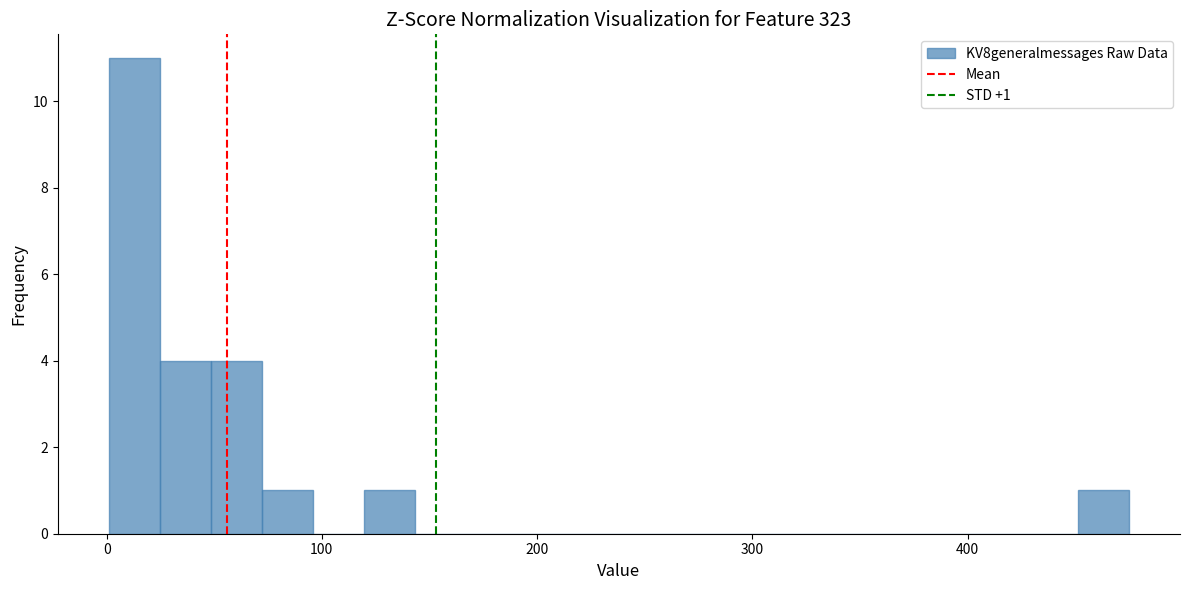

Around what value on the x-axis is the tallest bar? Give the approximate position of its centre, as read against the axis.

10